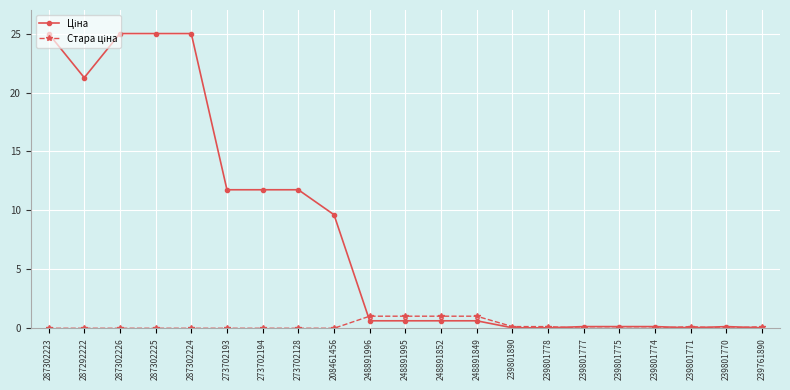

What is the total value across all series at 287302223?

25.0